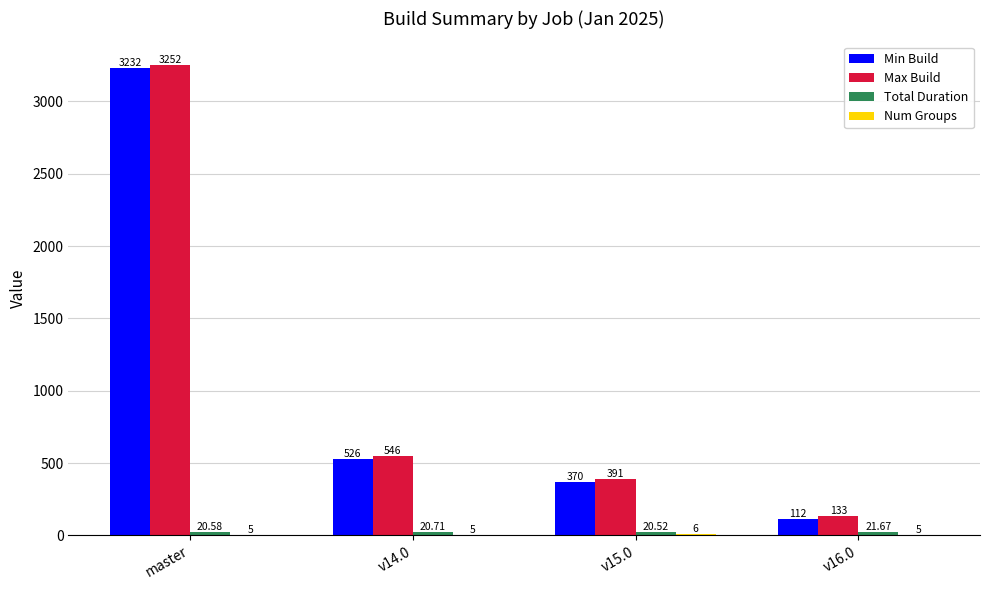

Which series changed the most between v14.0 and v15.0?

Min Build